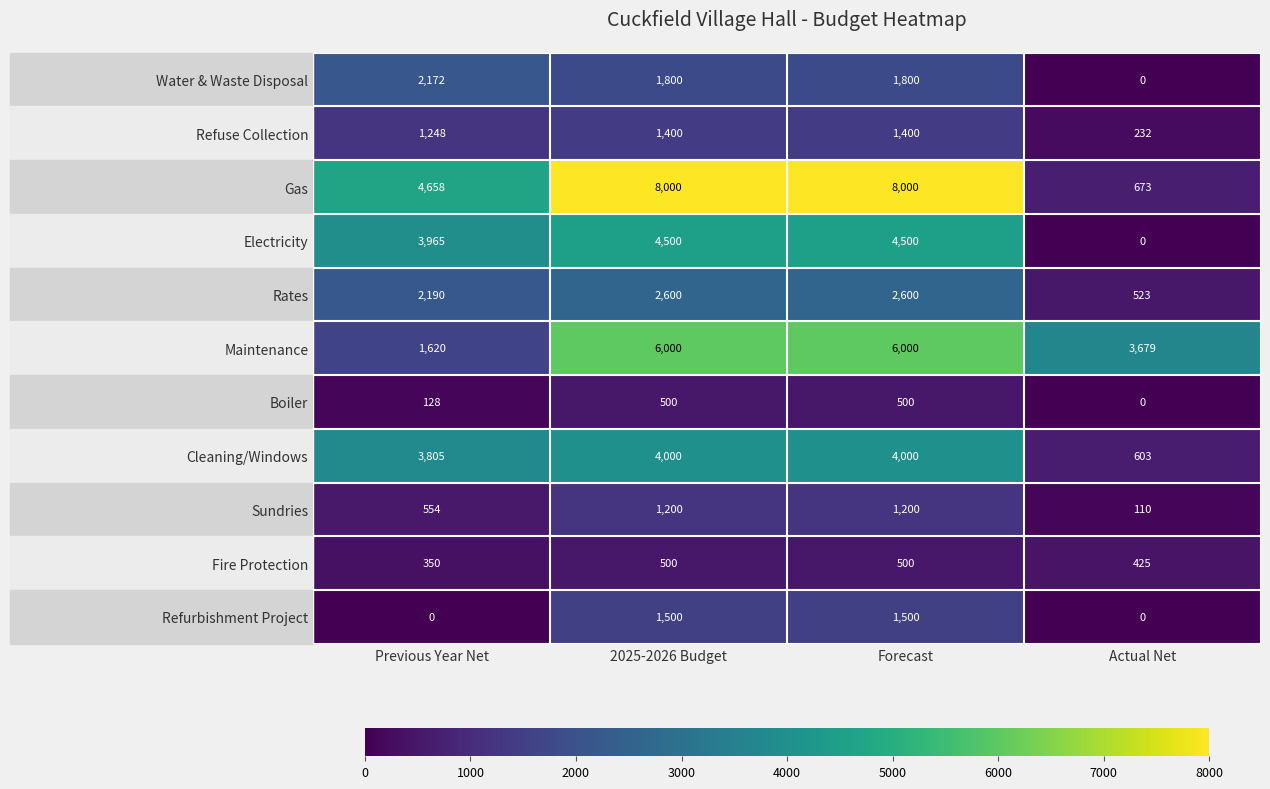

What is the difference between the second highest and second lowest values in the Rates series?

410